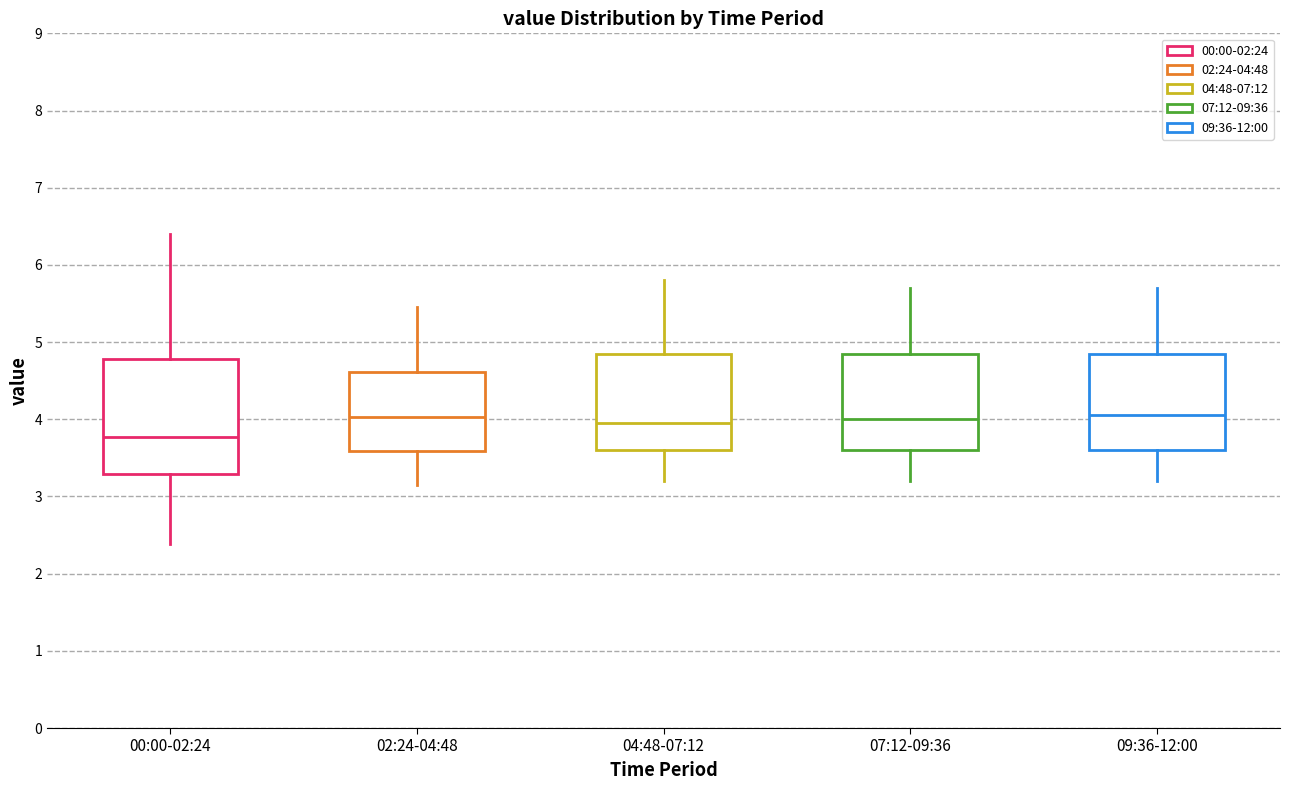

Comparing the boxes themselves (not the whiskers), which one is the tallest?

00:00-02:24